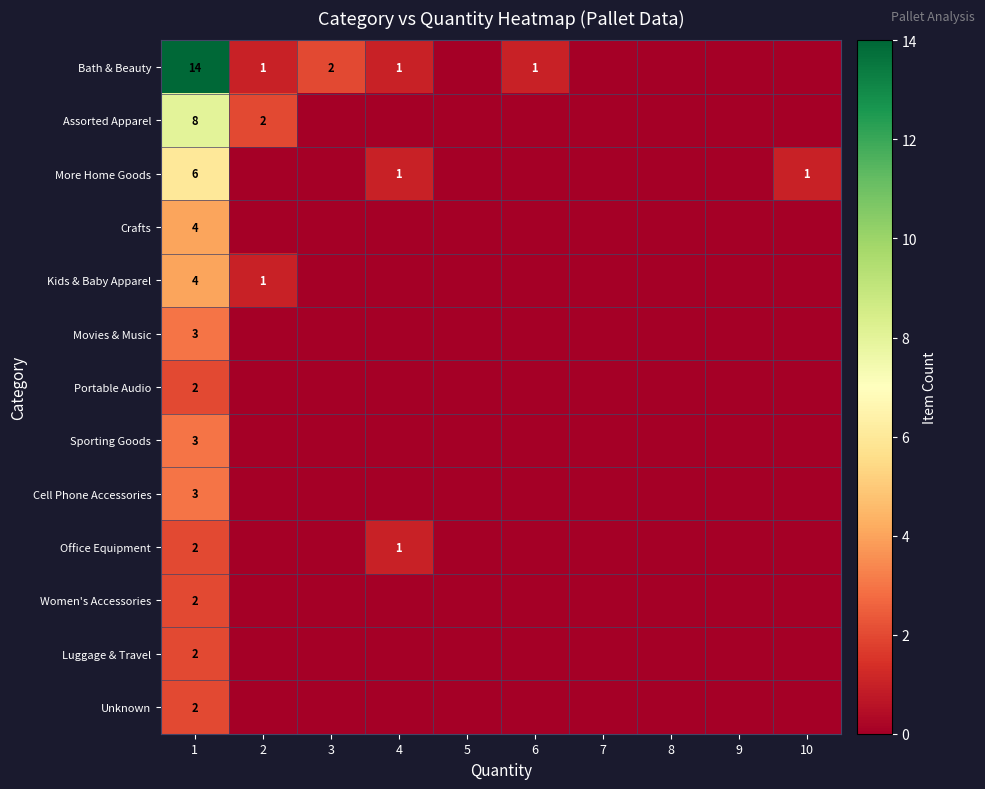

At how many categories does at least one series exceed 10?

1